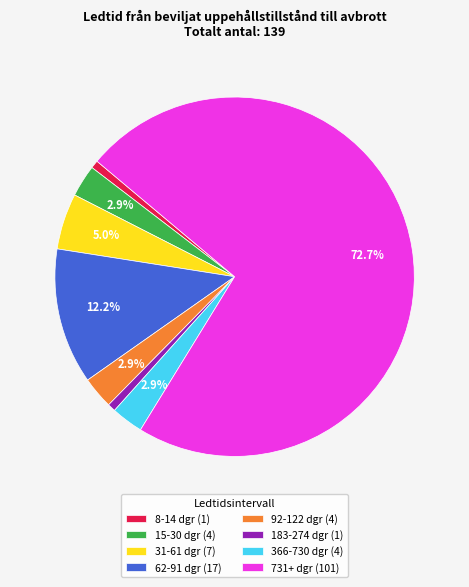

True or false: 92-122 dgr accounts for 3% of the total.

True